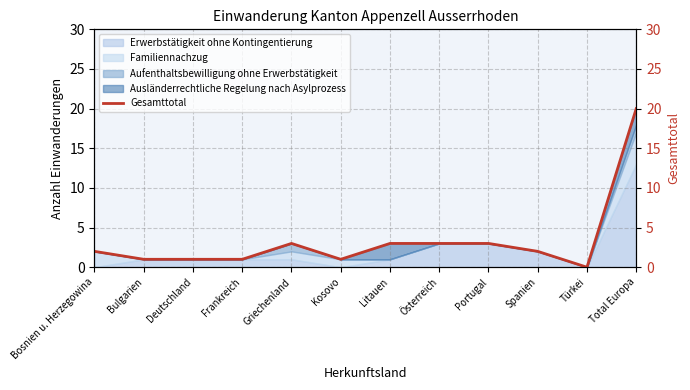

What is the greatest value displayed?

20